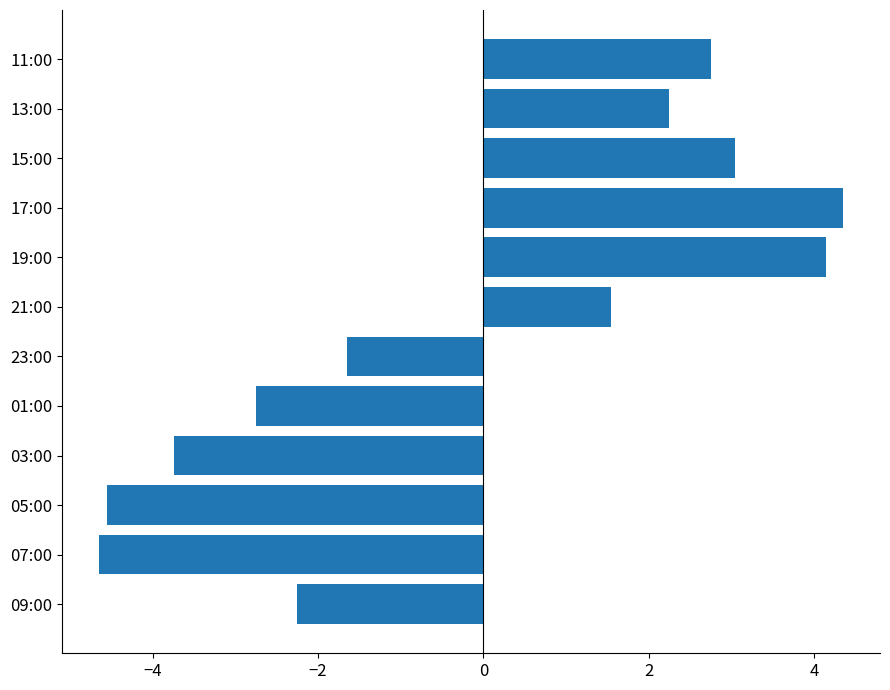

What is the approximate value at 05:00?

-4.5